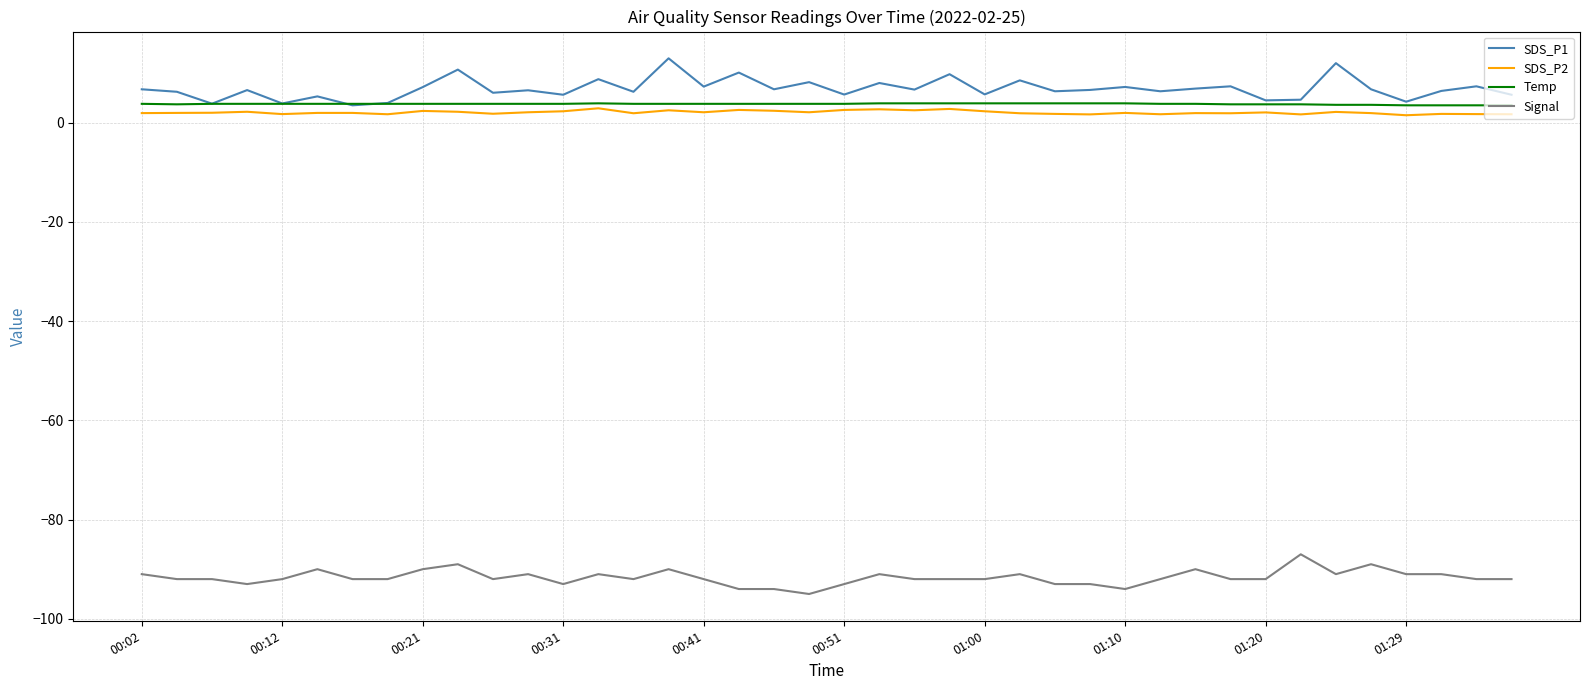

True or false: Signal and SDS_P1 cross at least once.

False